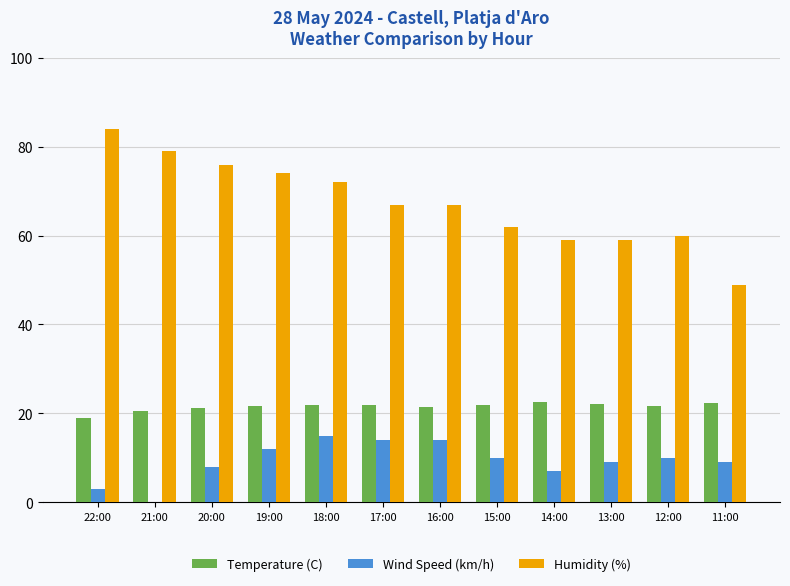

What is the maximum value for Humidity (%)?

84.0